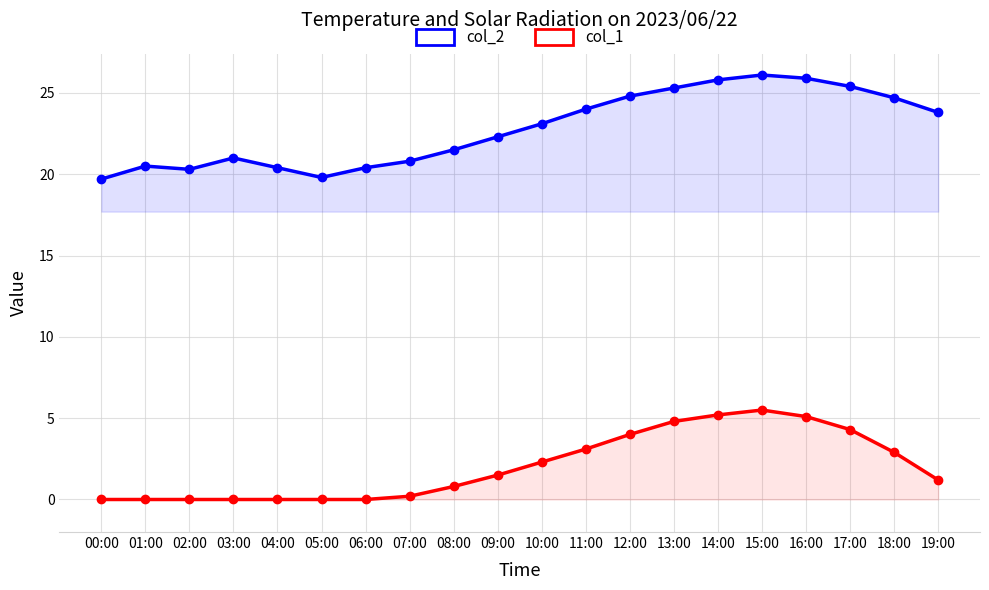

What is the sum of the col_2 values at 00:00 and 14:00?

45.5